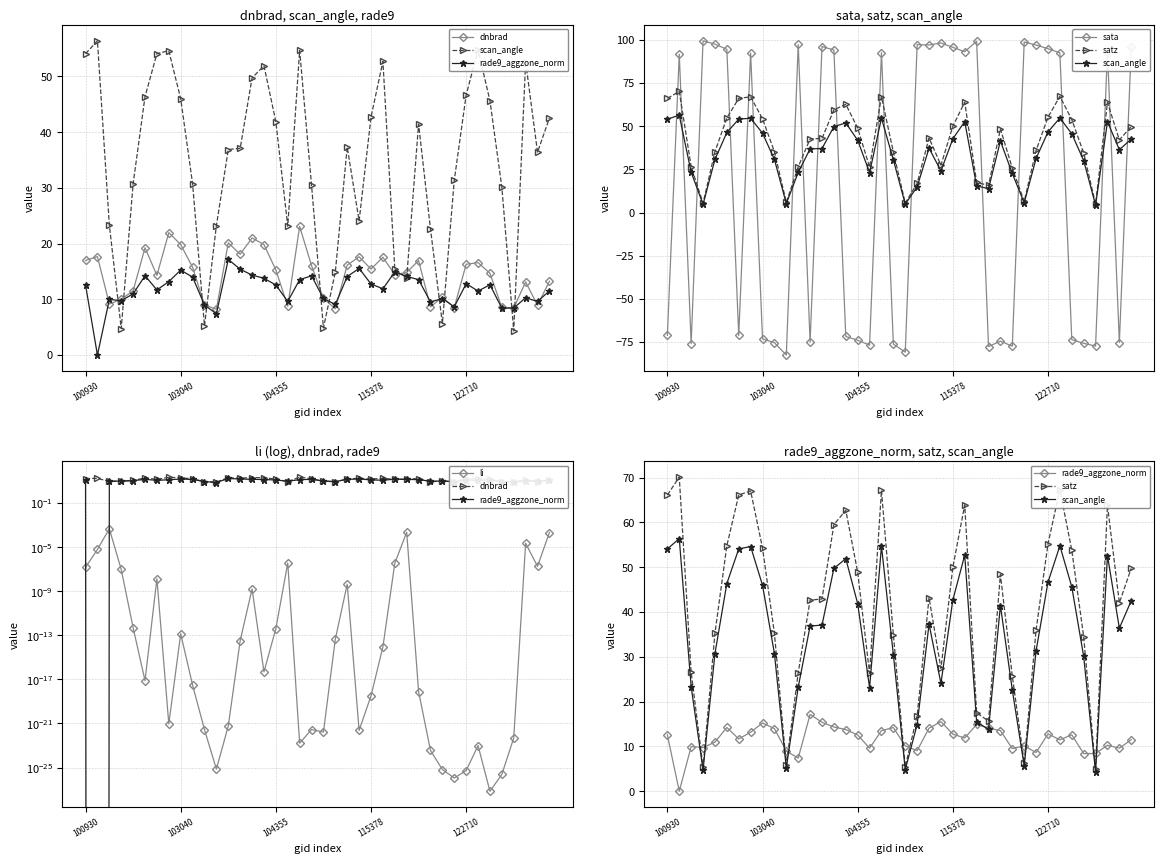

What is the sum of all scan_angle values?

1375.0